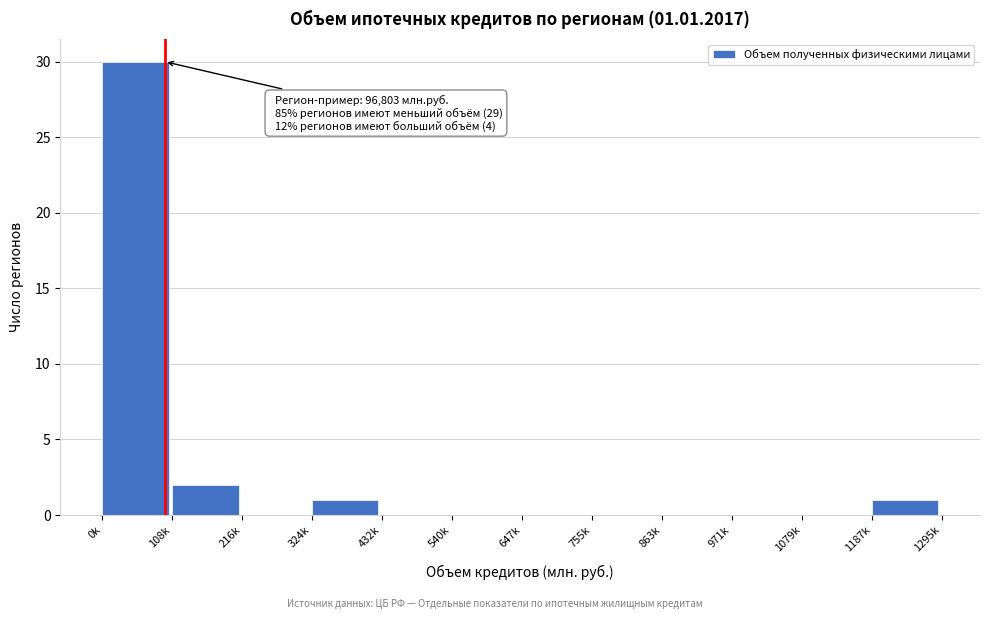

Reading left to right, what are all the values shown in this chart?

0k=30	108k=2	216k=0	324k=1	432k=0	540k=0	647k=0	755k=0	863k=0	971k=0	1079k=0	1187k=1